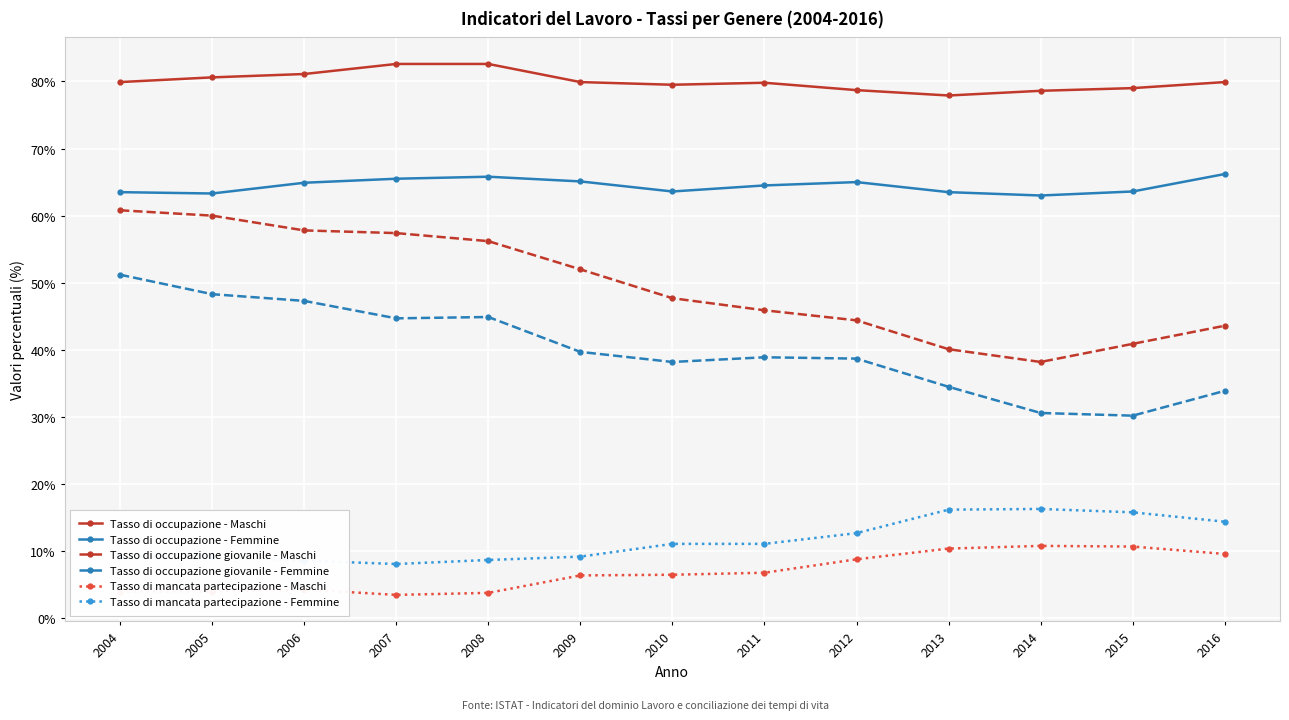

Rank the series by their maximum value, from lowest to highest.

Tasso di mancata partecipazione - Maschi, Tasso di mancata partecipazione - Femmine, Tasso di occupazione giovanile - Femmine, Tasso di occupazione giovanile - Maschi, Tasso di occupazione - Femmine, Tasso di occupazione - Maschi